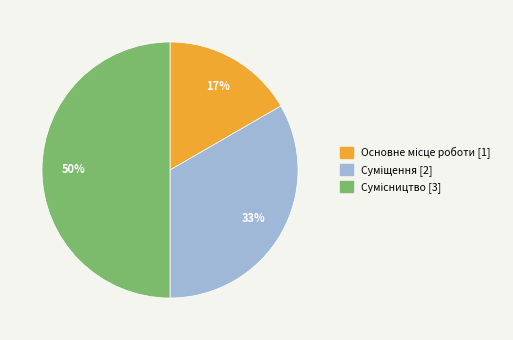

To the nearest percent, what is the average slice percentage?

33%